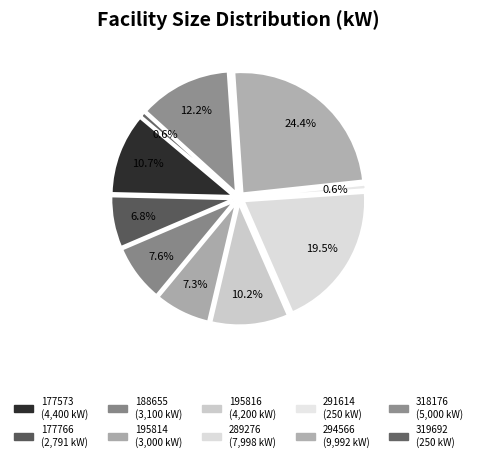

What is the smallest slice in the pie chart?

291614